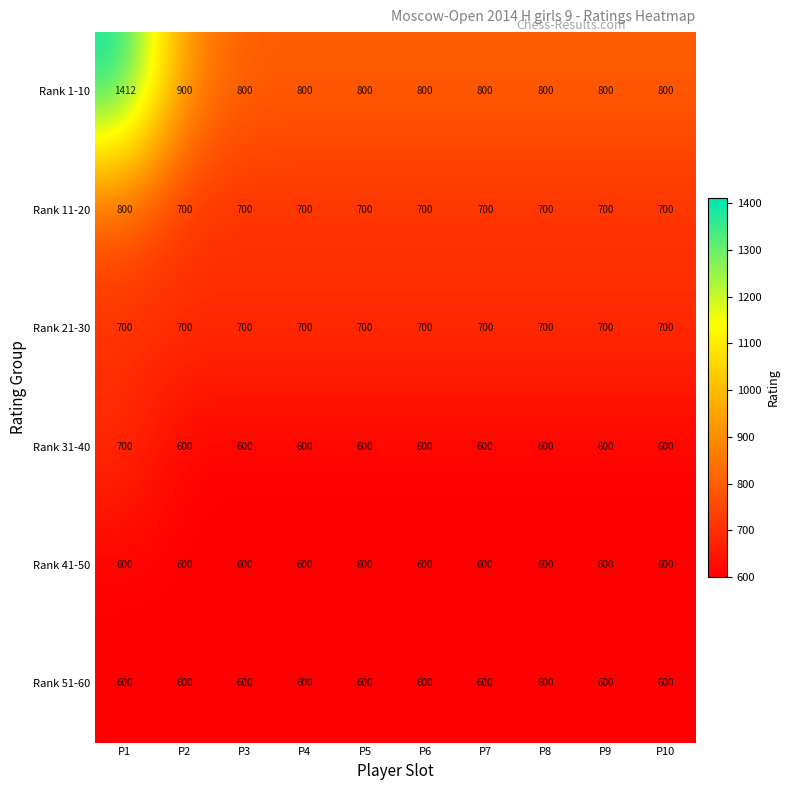

What is the average value of the Rank 51-60 series?

600